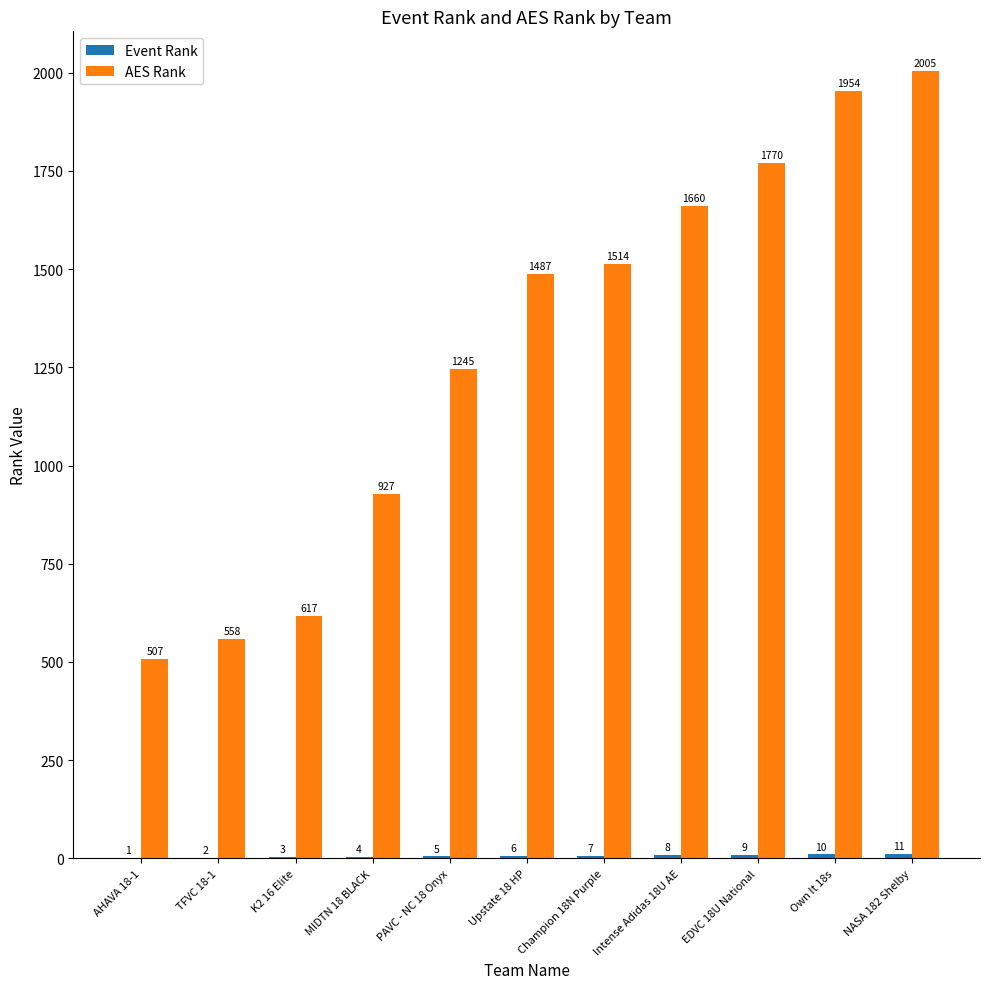

Which series changed the most between Champion 18N Purple and Own It 18s?

AES Rank